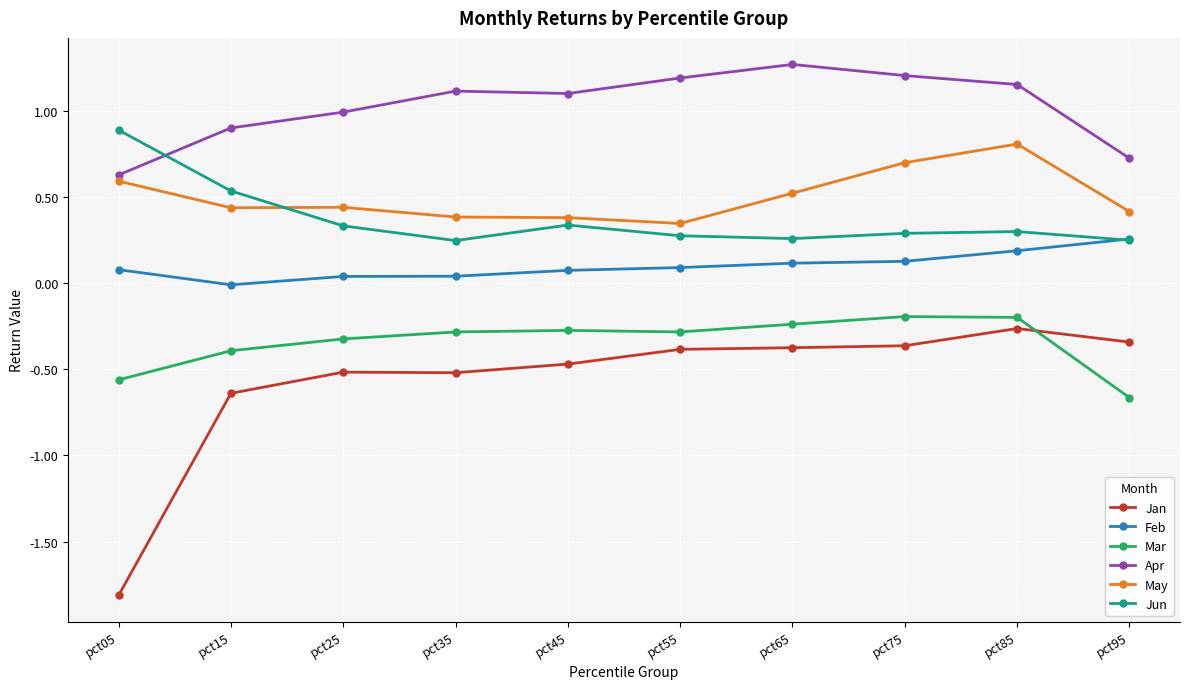

Count the number of categories in the chart.

10